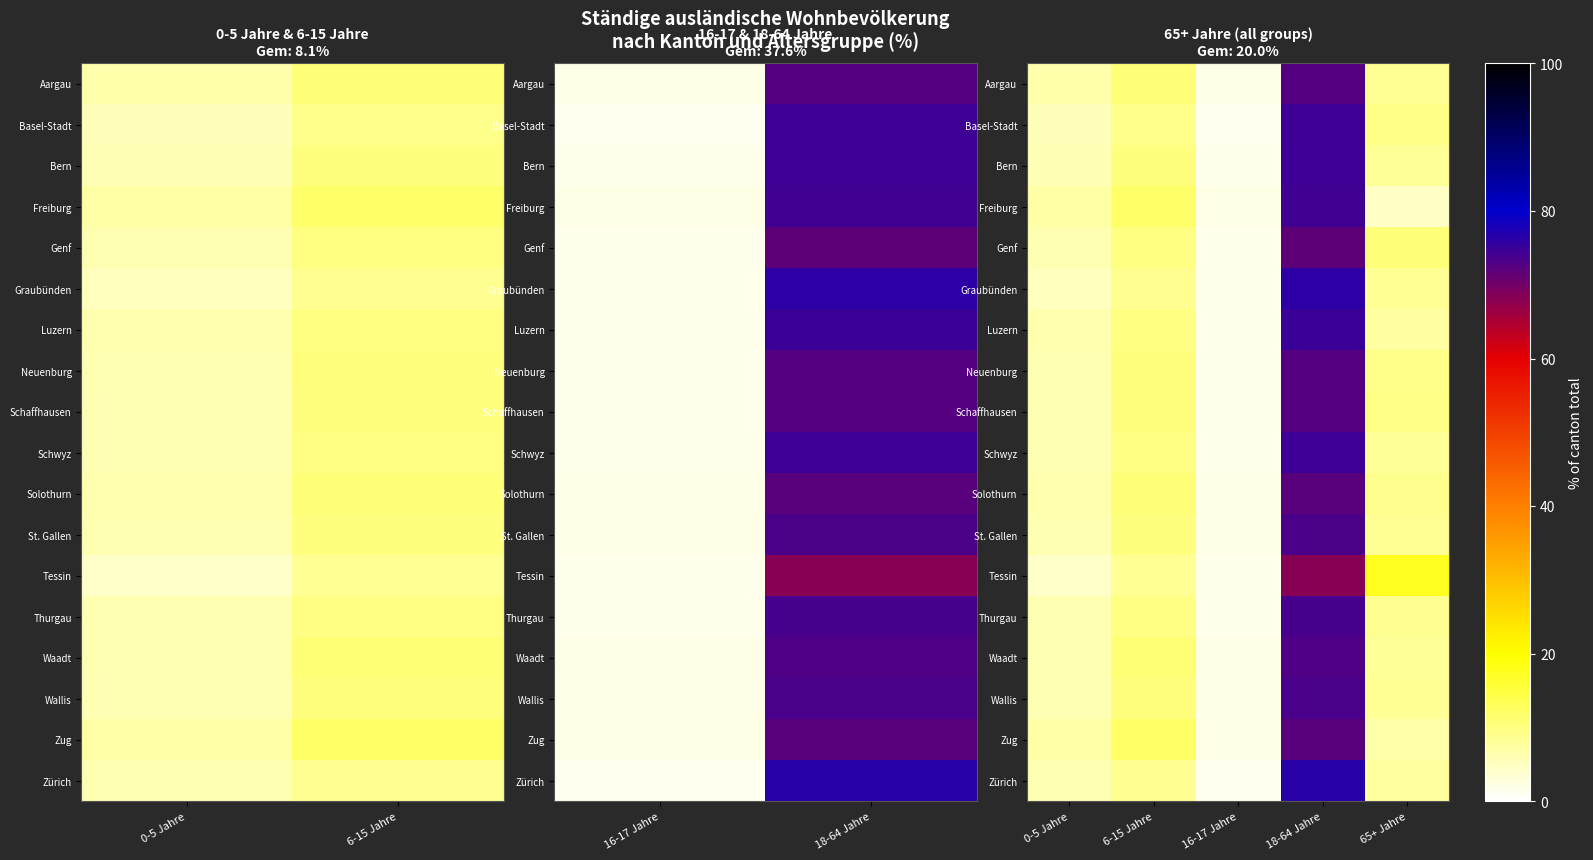

Reading left to right, what are all the values shown in this chart?

Aargau: 6.6	10.6	1.8	72.5	8.5
Basel-Stadt: 5.6	9.1	1.2	74.5	9.5
Bern: 5.8	10.0	1.6	74.5	8.0
Freiburg: 7.2	11.8	2.1	74.3	4.6
Genf: 6.1	9.9	1.6	71.9	10.5
Graubünden: 5.1	8.7	1.7	76.2	8.3
Luzern: 6.3	9.9	1.6	74.9	7.3
Neuenburg: 6.1	10.2	1.8	72.6	9.3
Schaffhausen: 5.9	10.3	1.7	72.5	9.5
Schwyz: 6.0	9.7	1.6	74.6	8.1
Solothurn: 6.4	10.6	1.9	72.2	8.8
St. Gallen: 6.2	10.2	1.8	73.4	8.5
Tessin: 4.1	8.6	1.6	68.2	17.5
Thurgau: 6.1	9.6	1.7	73.8	8.8
Waadt: 6.1	10.9	2.0	73.0	8.1
Wallis: 6.0	10.3	1.9	73.6	8.3
Zug: 7.0	12.0	2.0	72.2	6.8
Zürich: 6.1	8.8	1.2	76.4	7.5